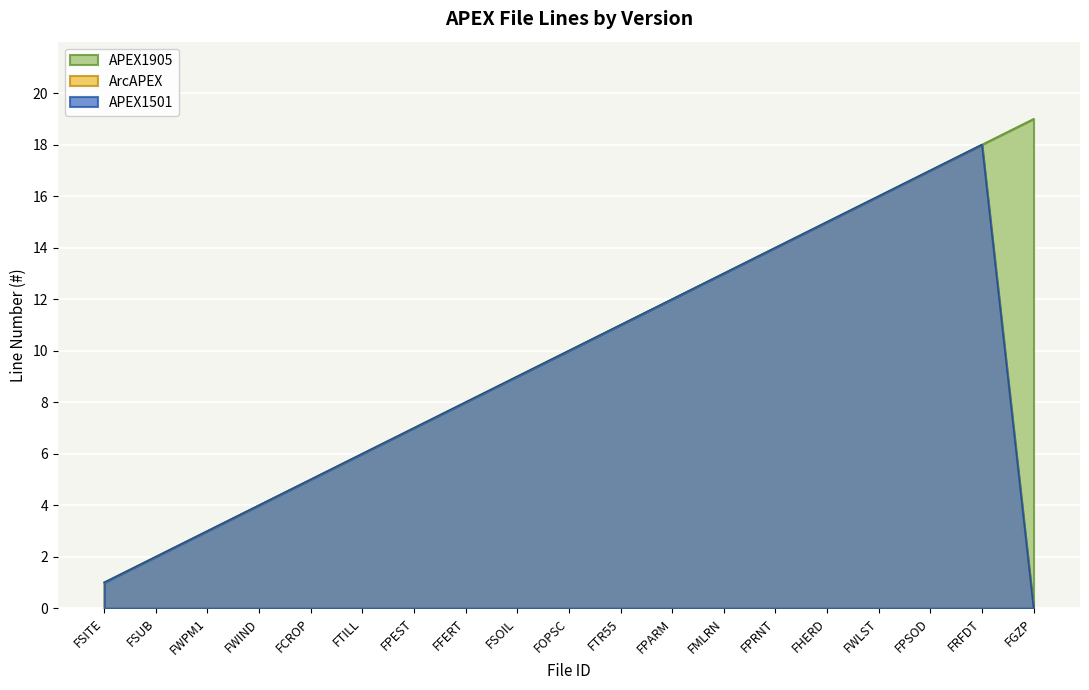

What is the label of the 8th point from the left?

FFERT